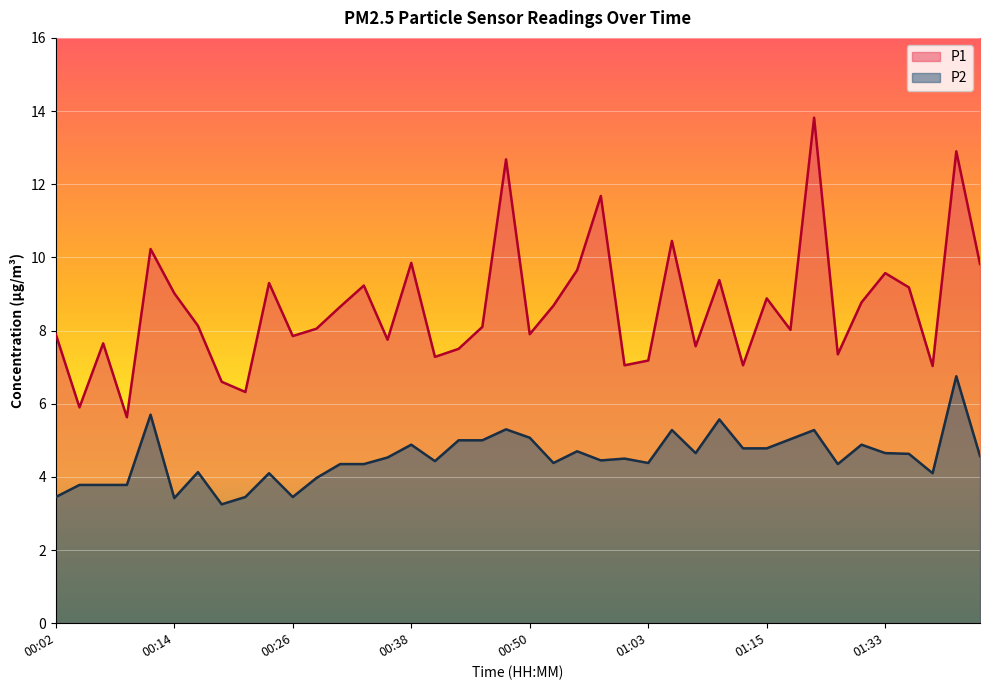

Reading left to right, what are all the values shown in this chart?

P1: 7.9	5.9	7.7	5.6	10.2	9.0	8.1	6.6	6.3	9.3	7.8	8.1	8.7	9.2	7.8	9.8	7.3	7.5	8.1	12.7	7.9	8.7	9.7	11.7	7.0	7.2	10.4	7.6	9.4	7.0	8.9	8.0	13.8	7.3	8.8	9.6	9.2	7.0	12.9	9.8
P2: 3.5	3.8	3.8	3.8	5.7	3.4	4.1	3.2	3.5	4.1	3.5	4.0	4.3	4.3	4.5	4.9	4.4	5.0	5.0	5.3	5.1	4.4	4.7	4.5	4.5	4.4	5.3	4.7	5.6	4.8	4.8	5.0	5.3	4.3	4.9	4.7	4.6	4.1	6.8	4.6